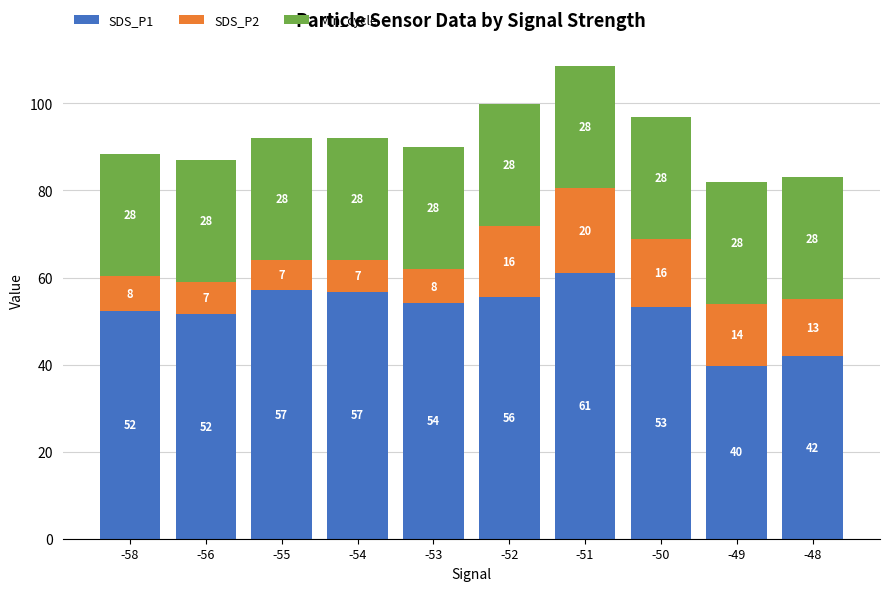

What is the sum of the SDS_P1 values at -49 and -50?

93.0